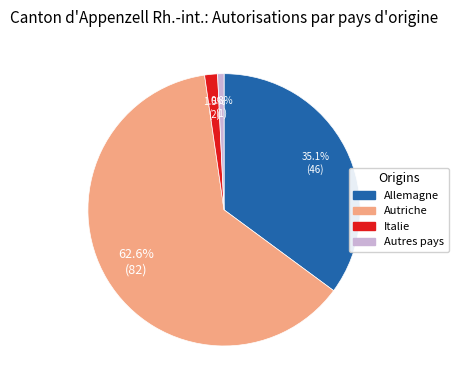

What is the smallest slice in the pie chart?

Autres pays